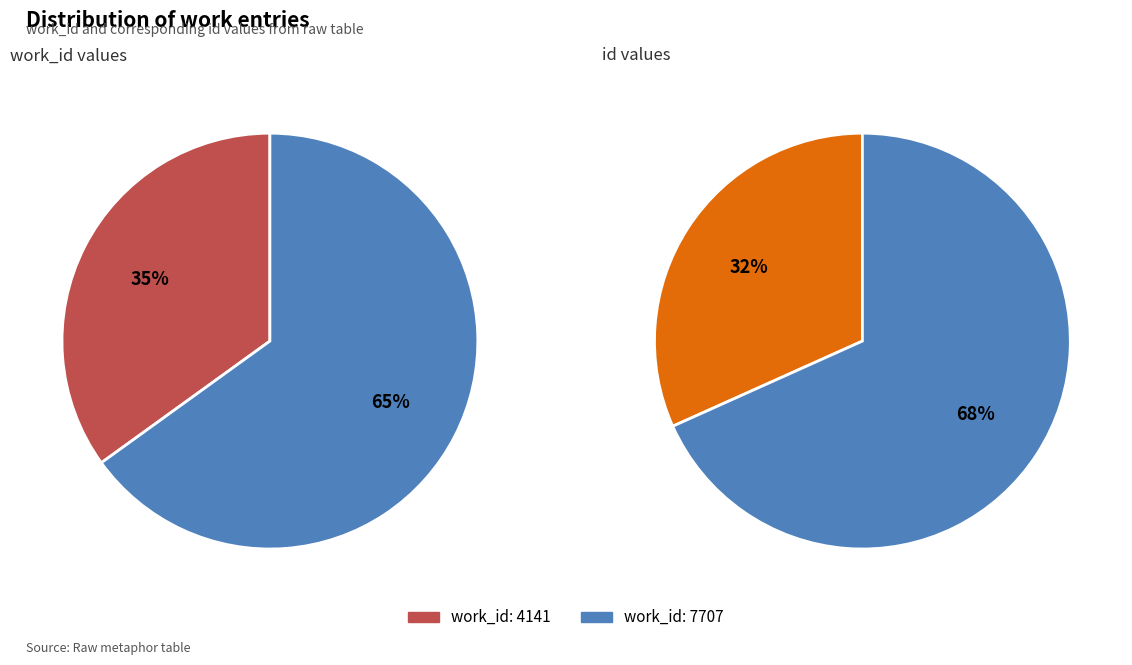

To the nearest percent, what percentage of the pie is 4141?

35%